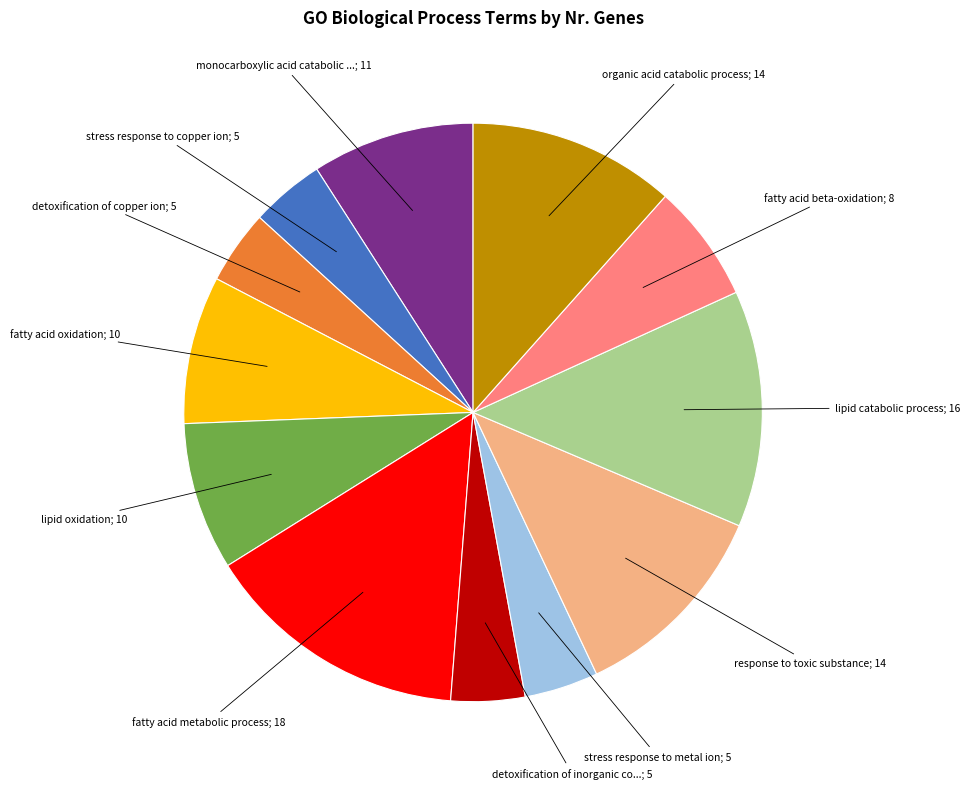

How many segments does this pie chart have?

12